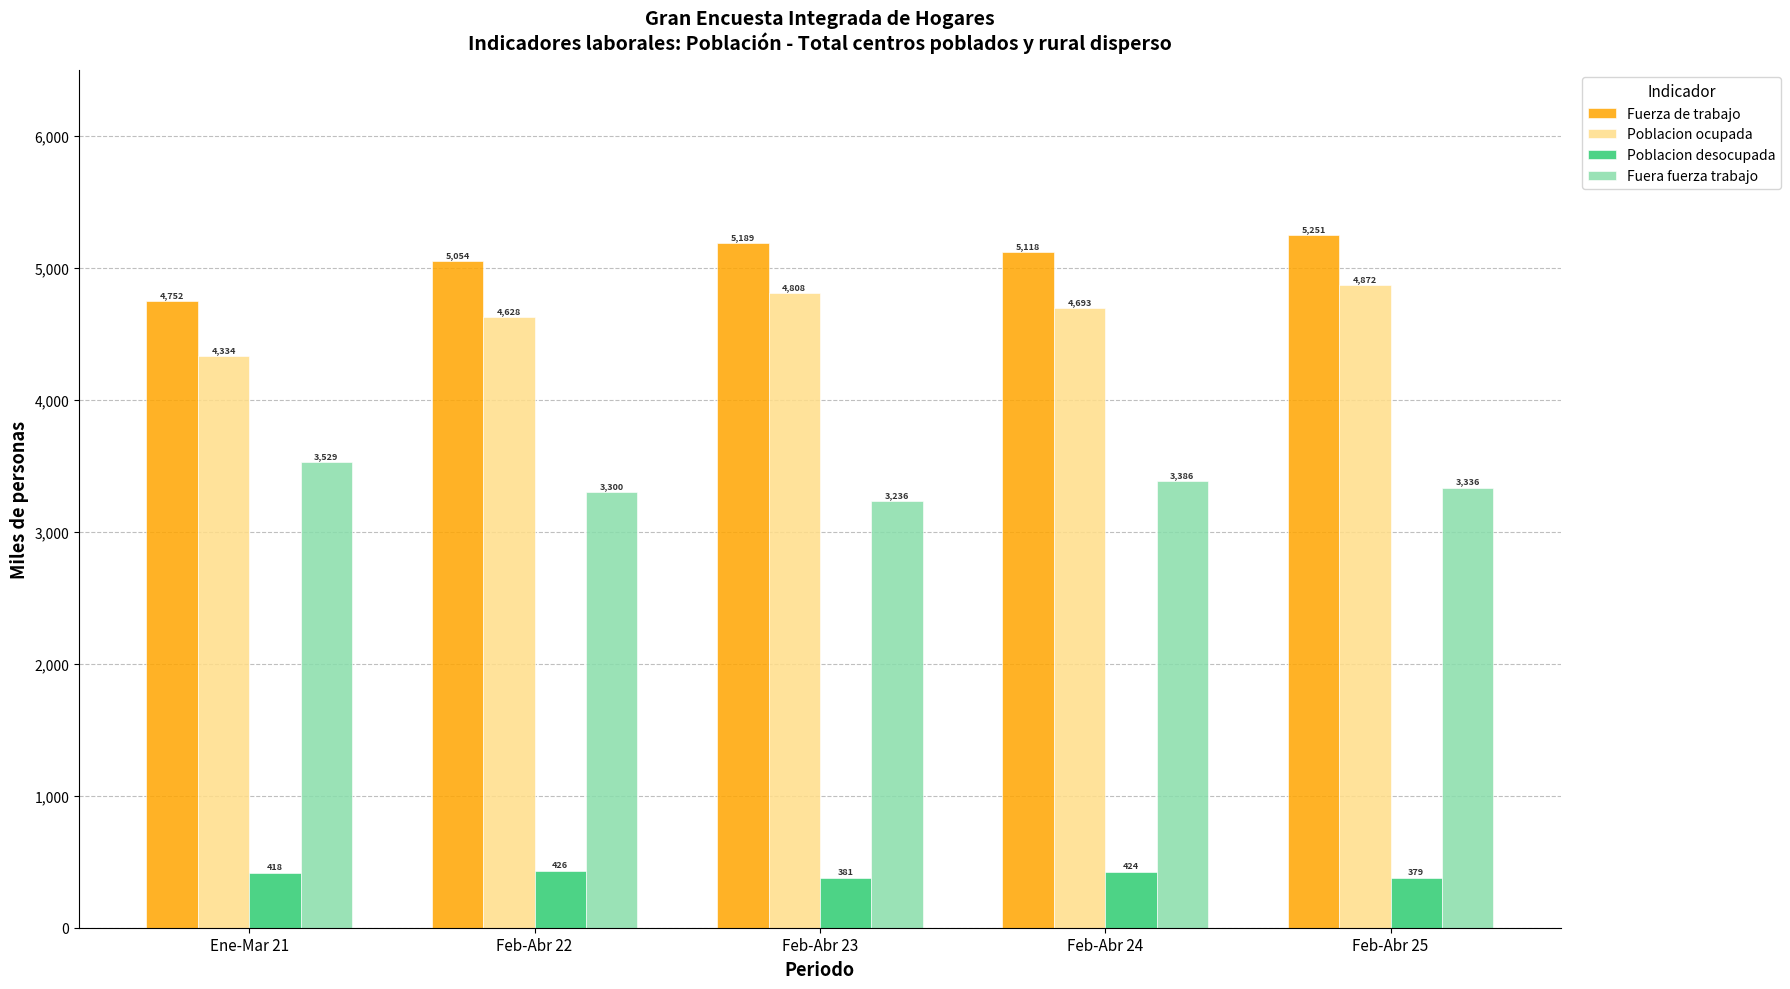

How many groups of bars are there?

5